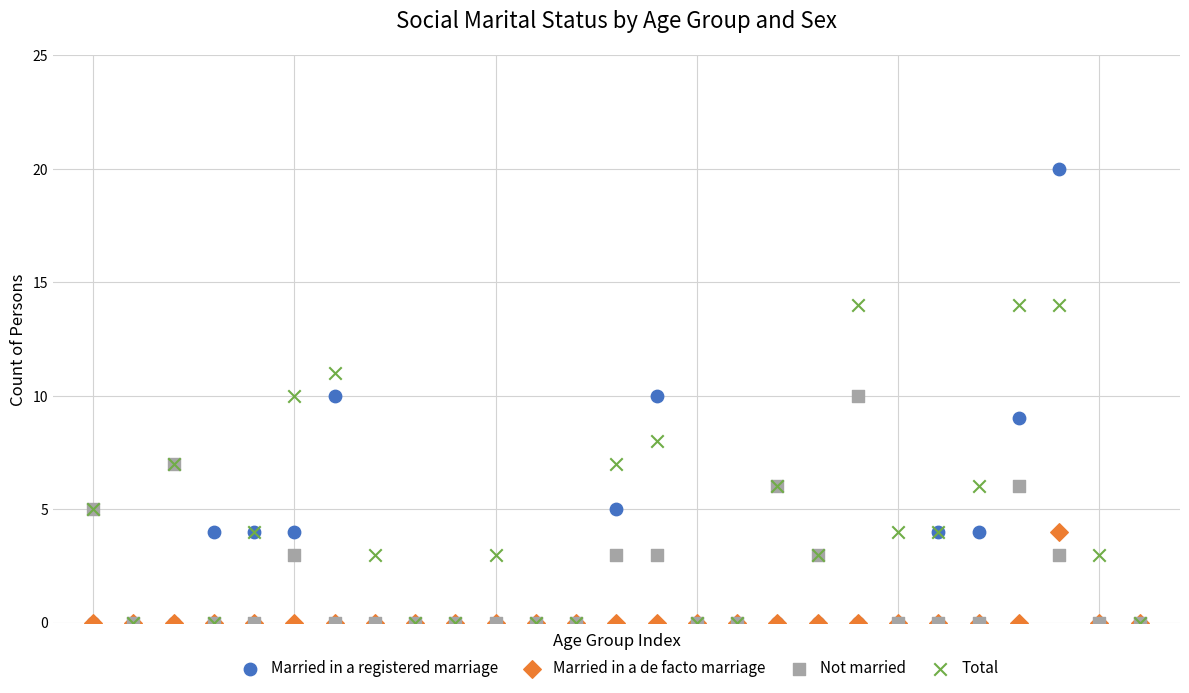

What are all the series names shown in the legend?

Married in a registered marriage, Married in a de facto marriage, Not married, Total